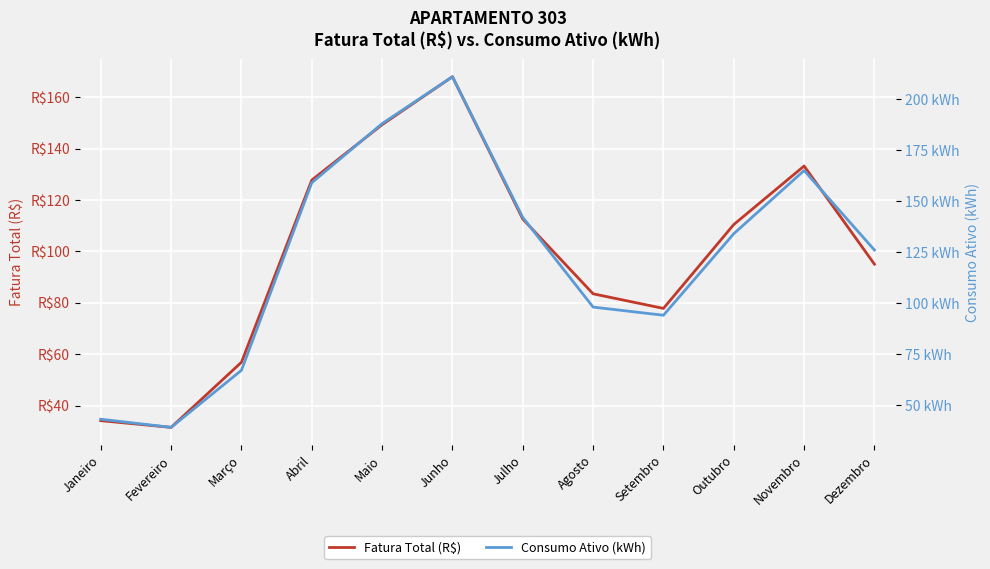

What is the difference between the maximum and minimum values in the Consumo Ativo (kWh) series?

172.0